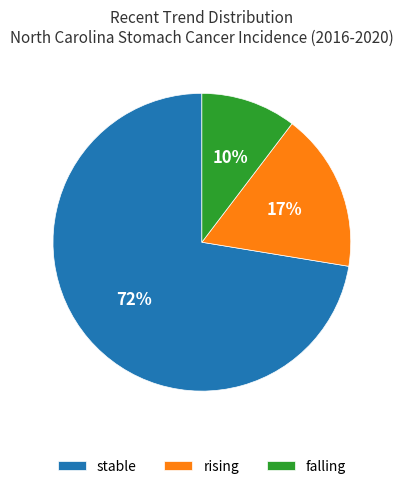

The rising slice represents 17% of the pie. True or false?

True